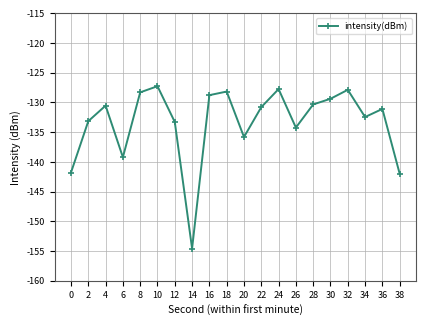

What is the sum of all values?

-2666.7